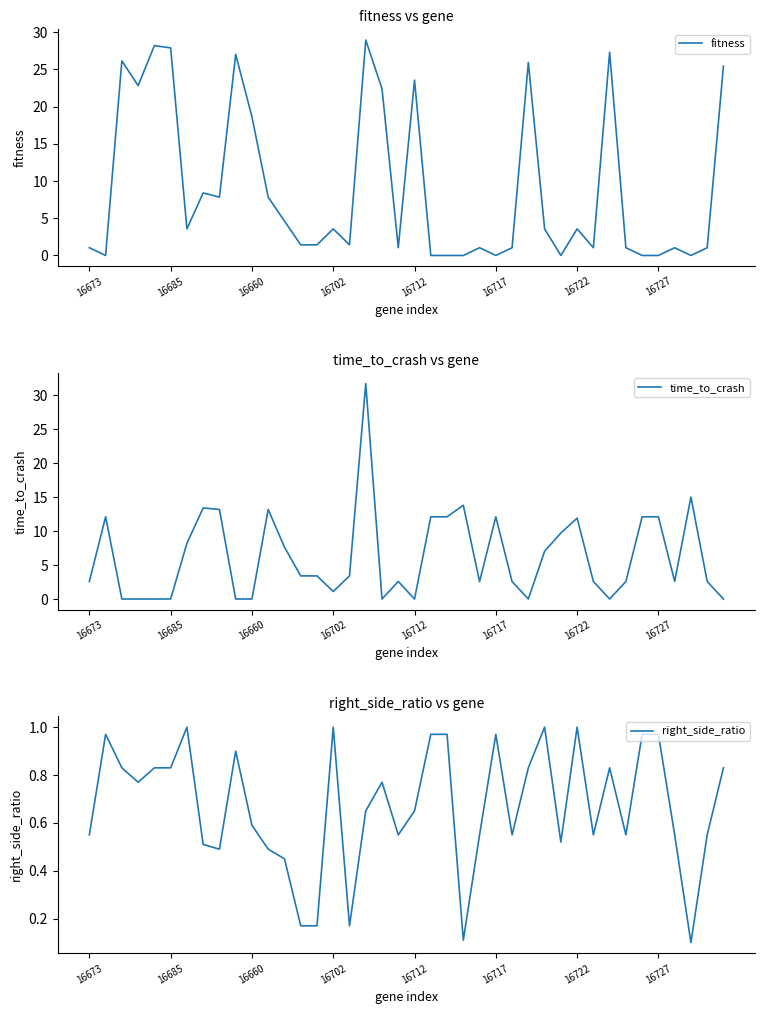

The value of time_to_crash at 16660 is -20.3. True or false?

False